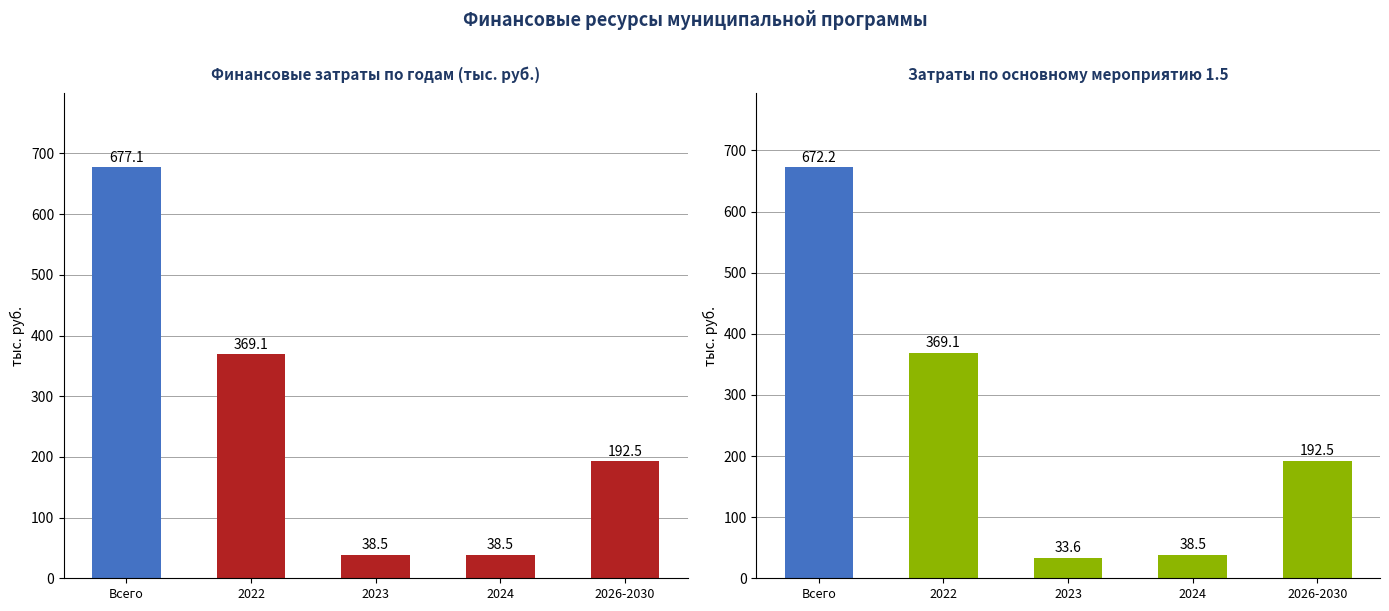

How many distinct data groups are displayed?

5